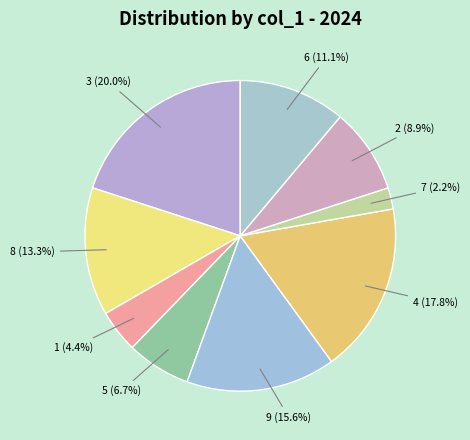

Does 3 represent more than half of the total?

No